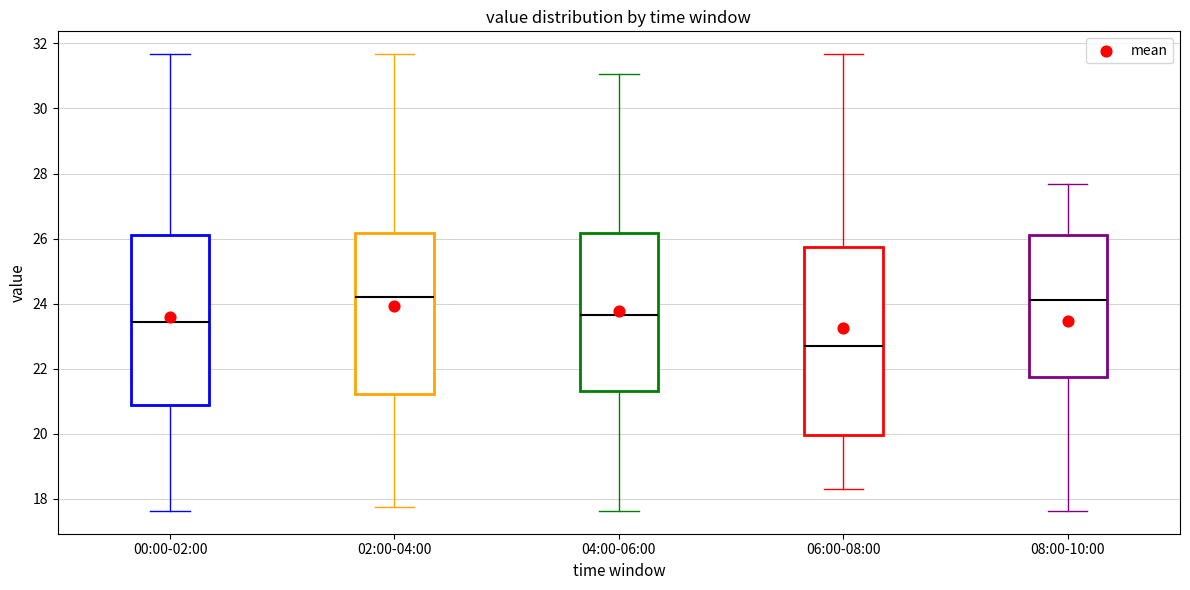

Where does the median line of the box for 02:00-04:00 sit on the y-axis? The values are not printed on the chart, so give them approximately, as read against the axis.

24.2